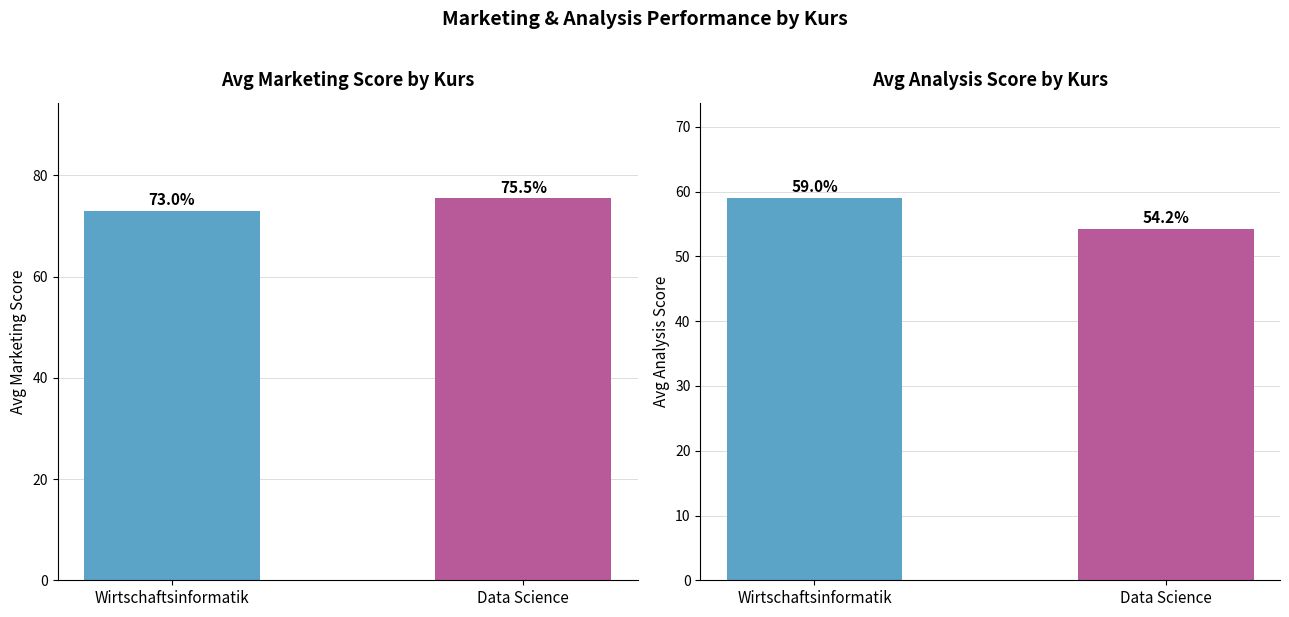

What is the label of the 2nd bar from the left?

Data Science